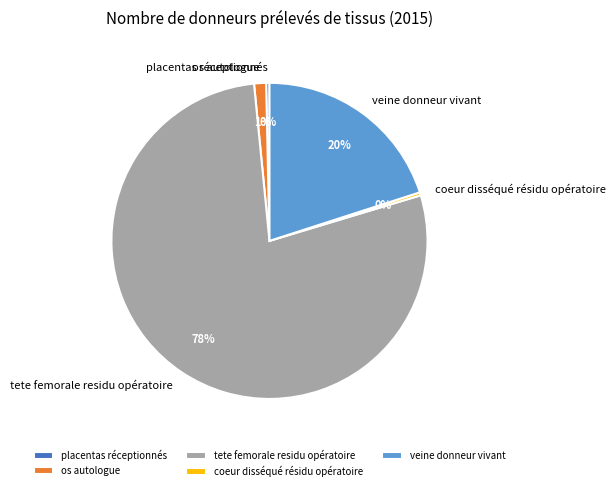

Which category has the biggest portion of the pie?

tete femorale residu opératoire